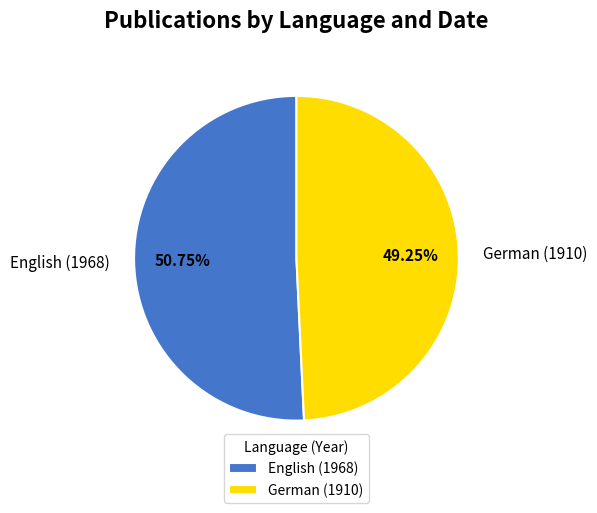

Is it true that English (1968) is 51% of the pie?

True